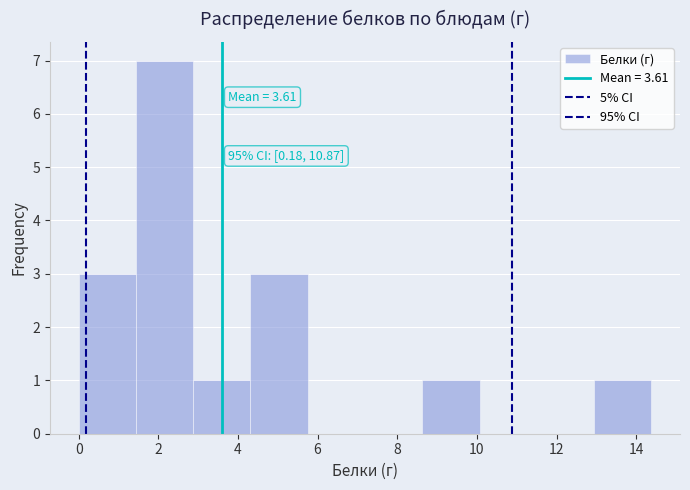

Which range on the x-axis has the tallest bar?

1.4 to 2.8